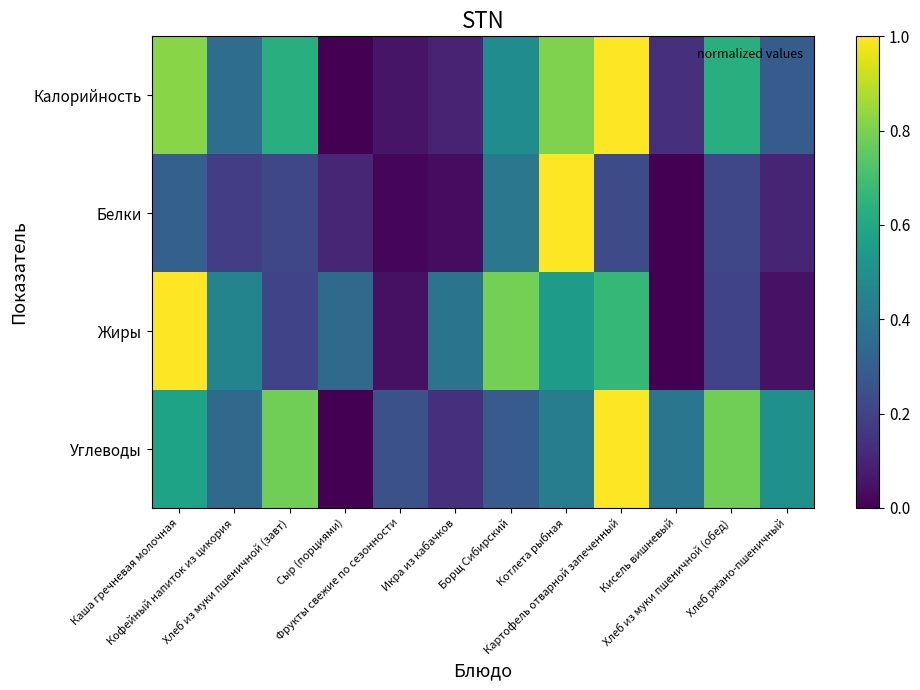

Reading left to right, extract all data points from this chart.

Калорийность: Каша гречневая молочная=0.8	Кофейный напиток из цикория=0.4	Хлеб из муки пшеничной (завт)=0.6	Сыр (порциями)=0.0	Фрукты свежие по сезонности=0.1	Икра из кабачков=0.1	Борщ Сибирский=0.5	Котлета рыбная=0.8	Картофель отварной запеченный=1.0	Кисель вишневый=0.1	Хлеб из муки пшеничной (обед)=0.6	Хлеб ржано-пшеничный=0.3
Белки: Каша гречневая молочная=0.3	Кофейный напиток из цикория=0.2	Хлеб из муки пшеничной (завт)=0.2	Сыр (порциями)=0.1	Фрукты свежие по сезонности=0.0	Икра из кабачков=0.0	Борщ Сибирский=0.4	Котлета рыбная=1.0	Картофель отварной запеченный=0.2	Кисель вишневый=0.0	Хлеб из муки пшеничной (обед)=0.2	Хлеб ржано-пшеничный=0.1
Жиры: Каша гречневая молочная=1.0	Кофейный напиток из цикория=0.4	Хлеб из муки пшеничной (завт)=0.2	Сыр (порциями)=0.3	Фрукты свежие по сезонности=0.0	Икра из кабачков=0.4	Борщ Сибирский=0.8	Котлета рыбная=0.6	Картофель отварной запеченный=0.7	Кисель вишневый=0.0	Хлеб из муки пшеничной (обед)=0.2	Хлеб ржано-пшеничный=0.0
Углеводы: Каша гречневая молочная=0.6	Кофейный напиток из цикория=0.3	Хлеб из муки пшеничной (завт)=0.8	Сыр (порциями)=0.0	Фрукты свежие по сезонности=0.2	Икра из кабачков=0.1	Борщ Сибирский=0.3	Котлета рыбная=0.4	Картофель отварной запеченный=1.0	Кисель вишневый=0.4	Хлеб из муки пшеничной (обед)=0.8	Хлеб ржано-пшеничный=0.5